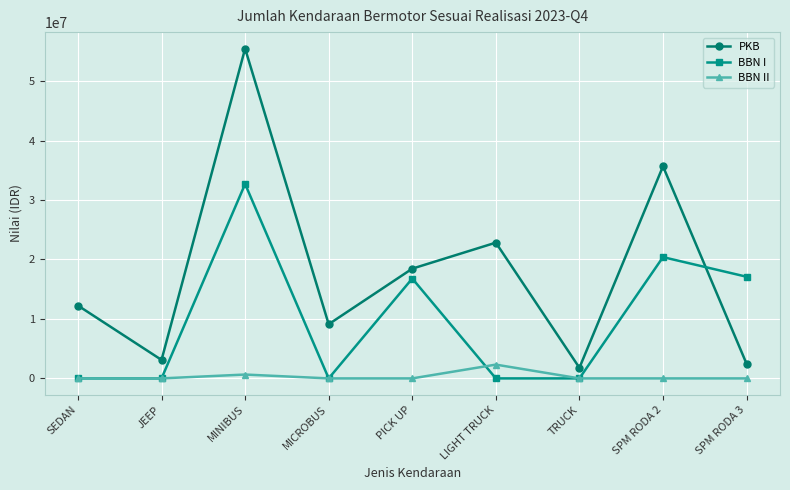

At how many categories does at least one series exceed 49601866?

1